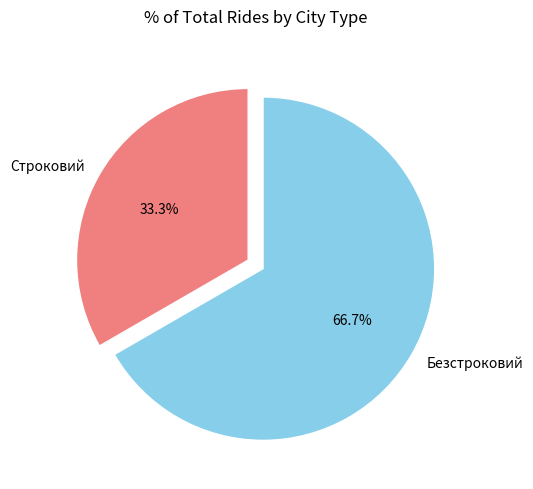

What percentage is NOT represented by Безстроковий?

33.3%